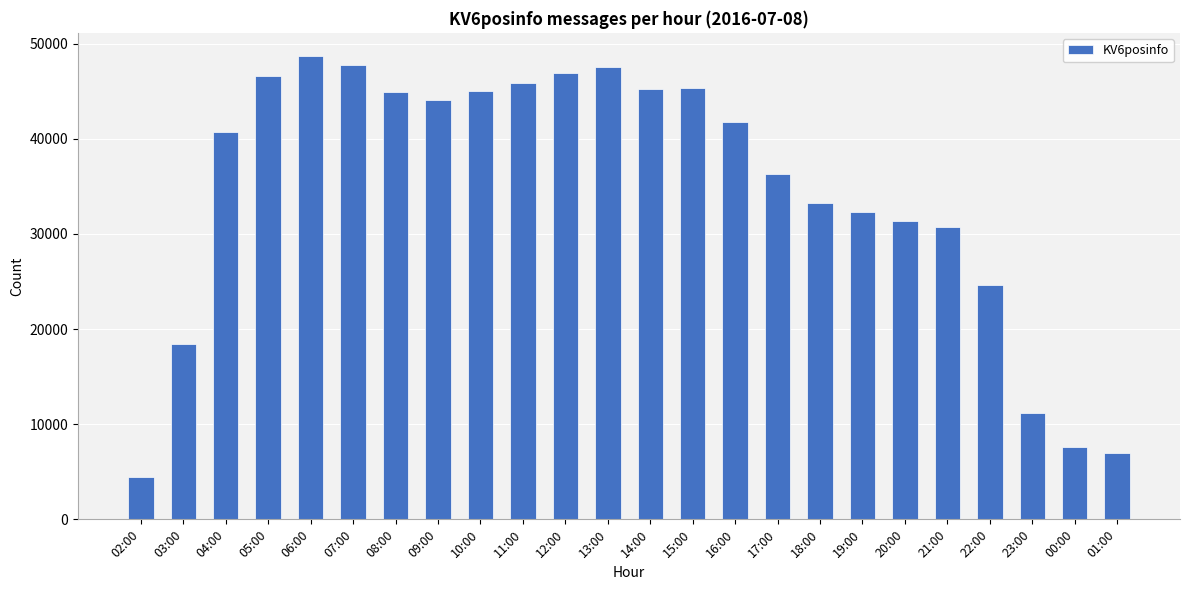

What is the value of the 3rd bar from the left?

40737